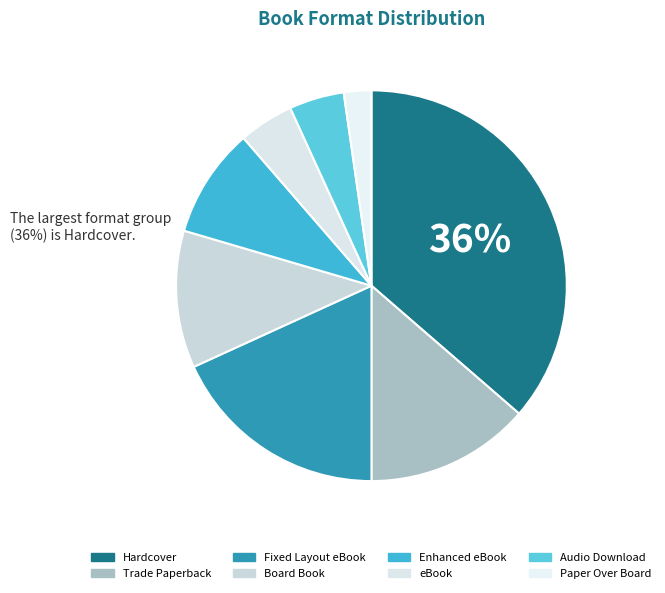

To the nearest percent, what is the difference between the largest and smallest slice percentages?

34%